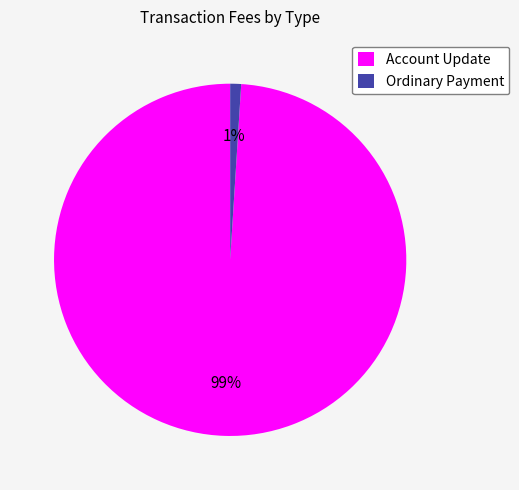

Between Account Update and Ordinary Payment, which is larger?

Account Update